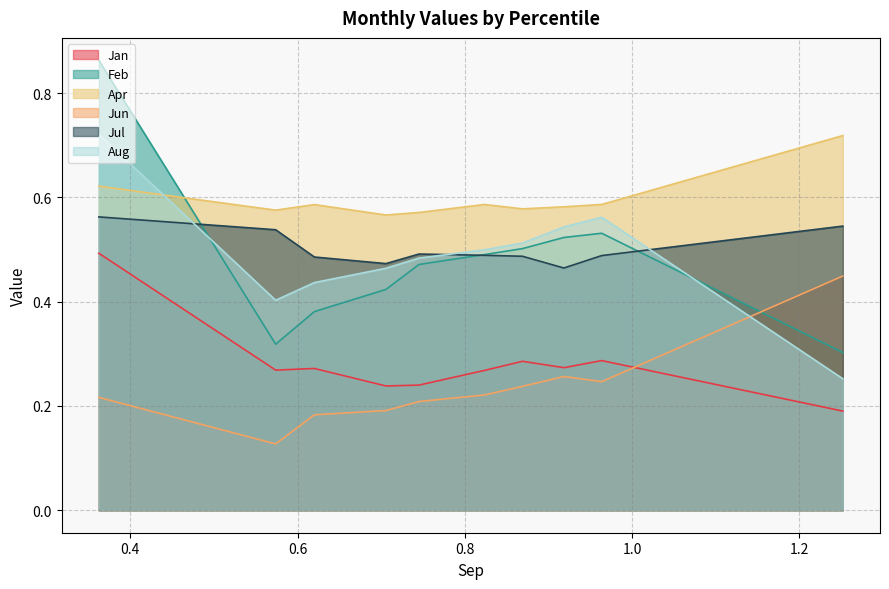

List the series in order of their peak value, highest first.

Feb, Aug, Apr, Jul, Jan, Jun